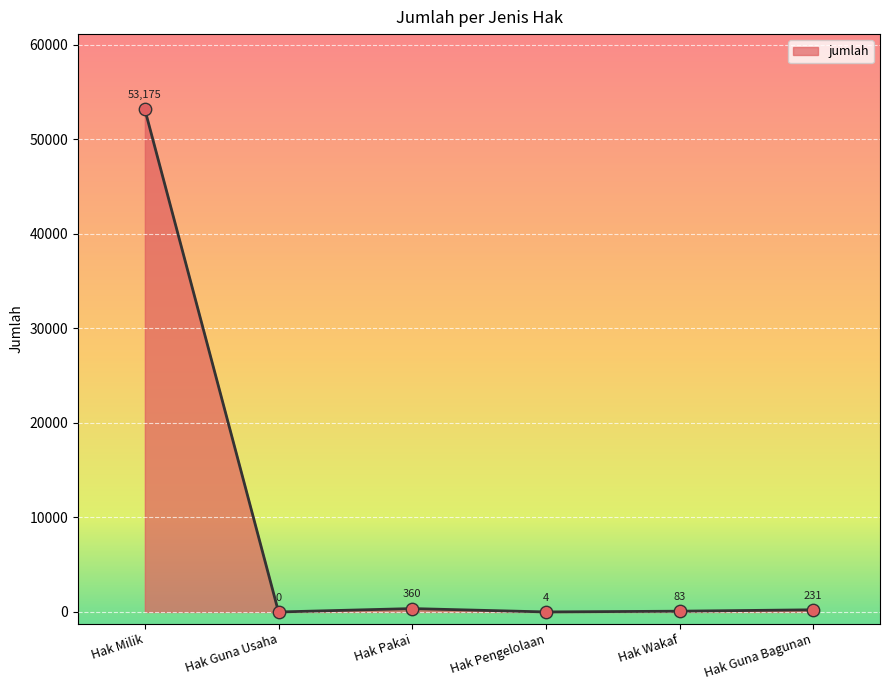

What is the change in value from Hak Milik to Hak Guna Usaha?

-53175